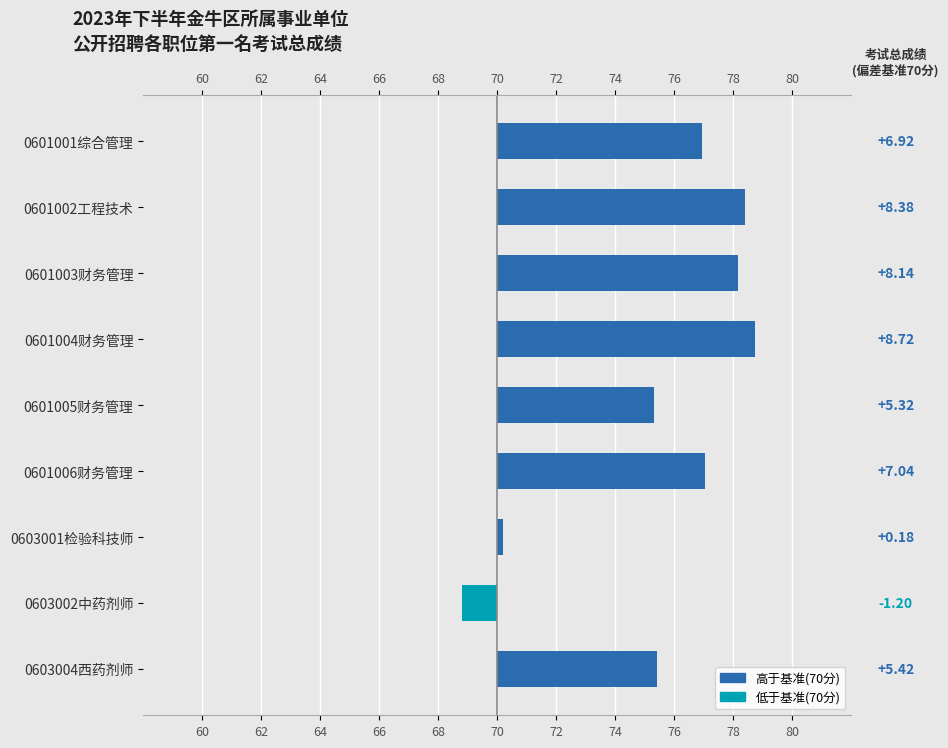

What is the difference between the maximum and second lowest values?

8.5